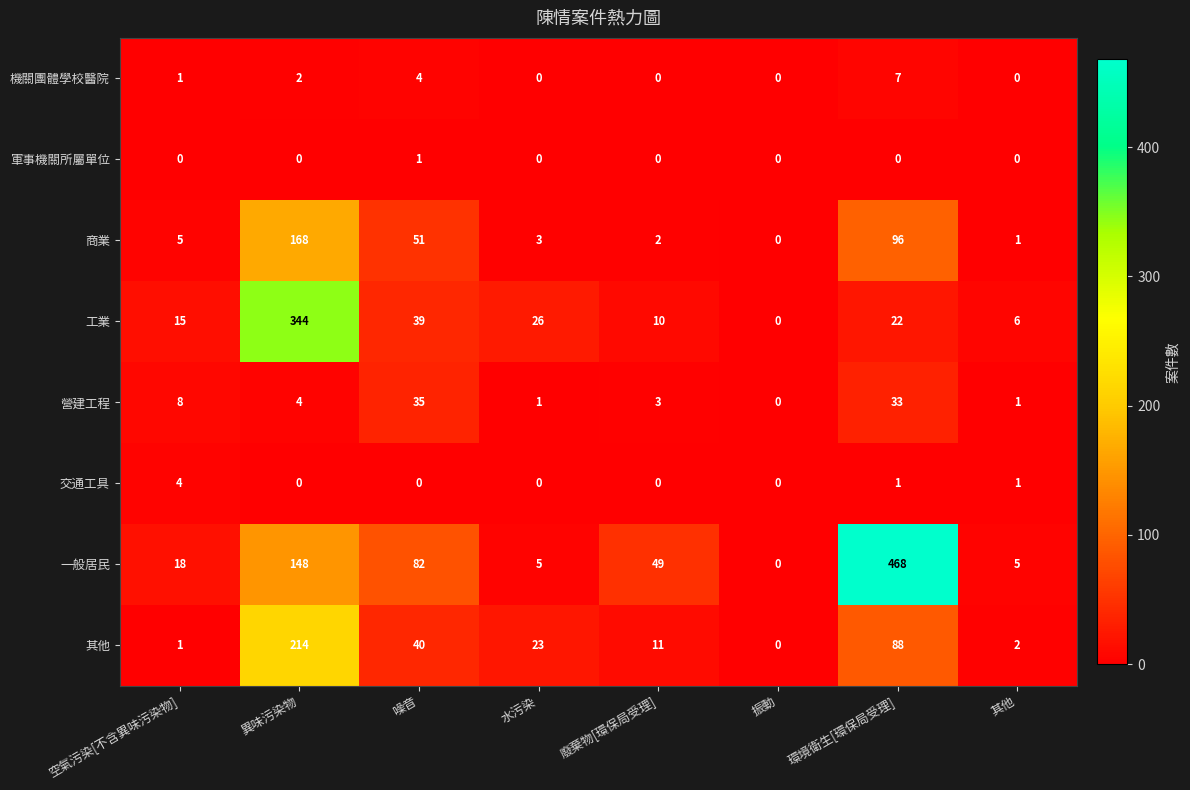

Which series changed the most between 空氣污染[不含異味污染物] and 廢棄物[環保局受理]?

一般居民